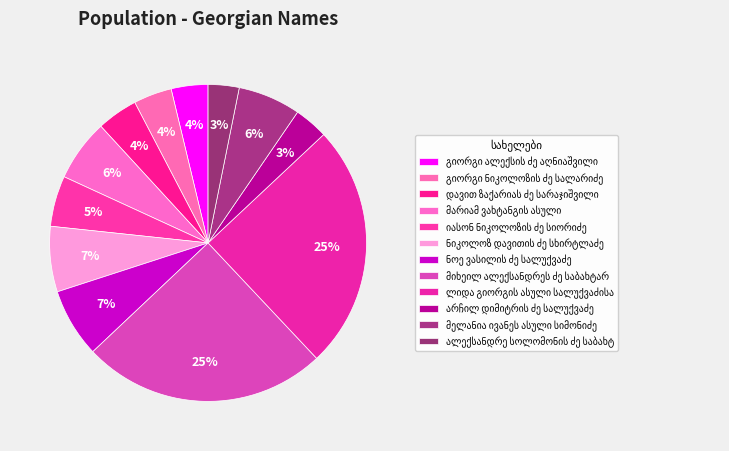

How many segments does this pie chart have?

12